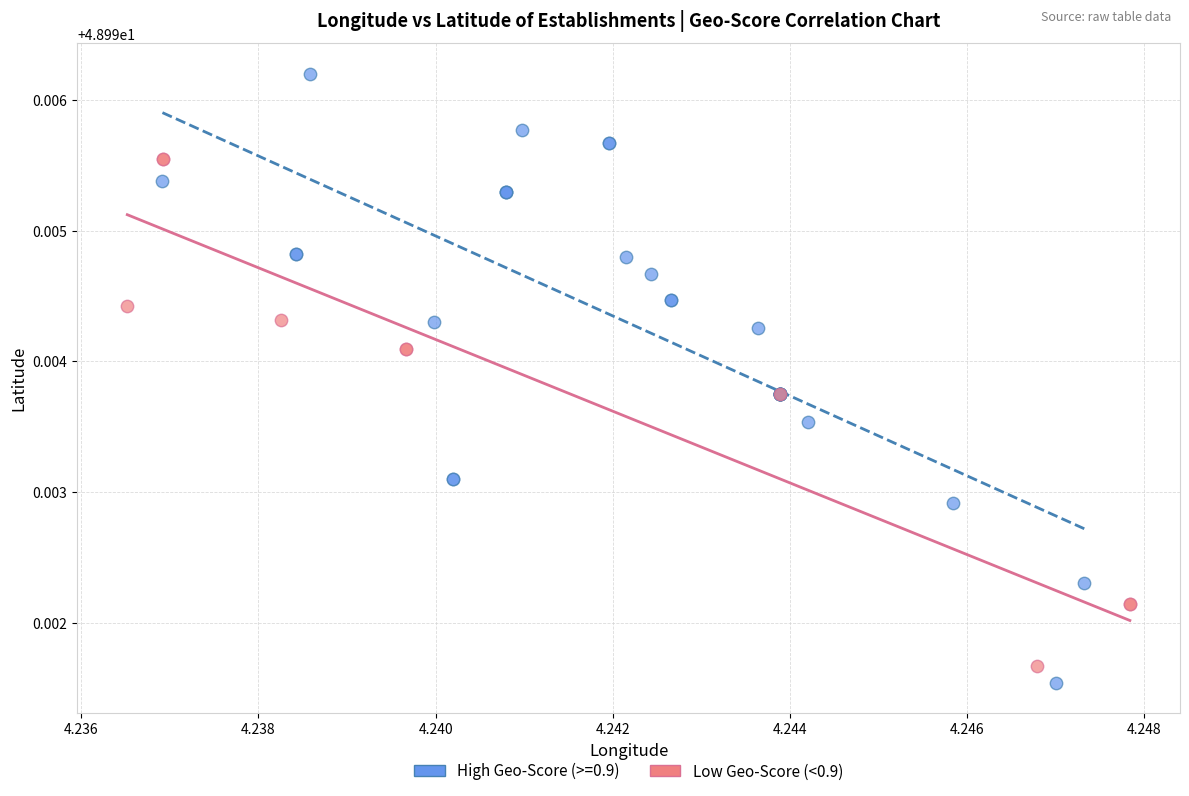

Which series has the largest Y range (max minus min)?

High Geo-Score (>=0.9)